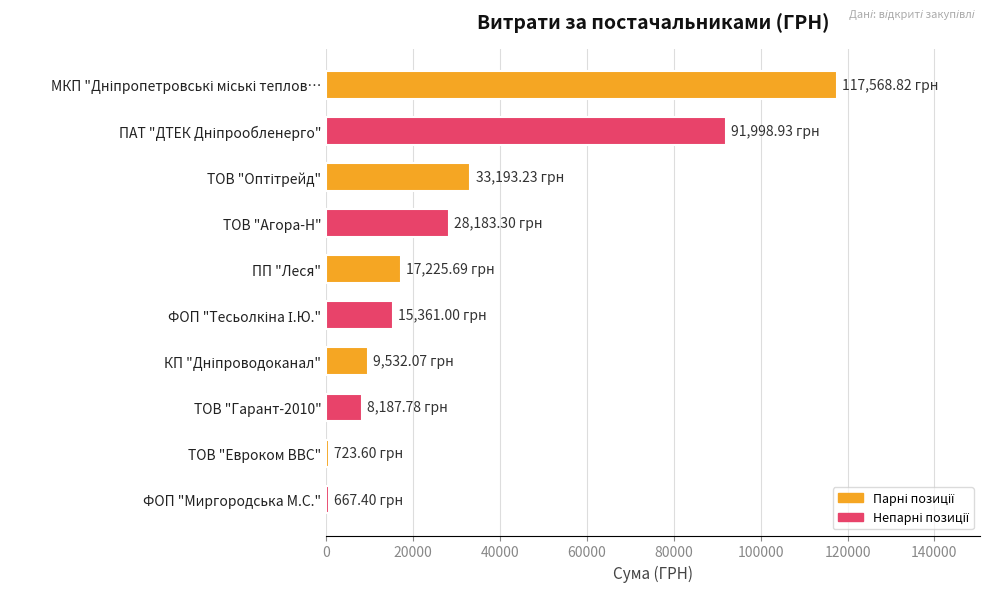

What is the average value?

32264.2